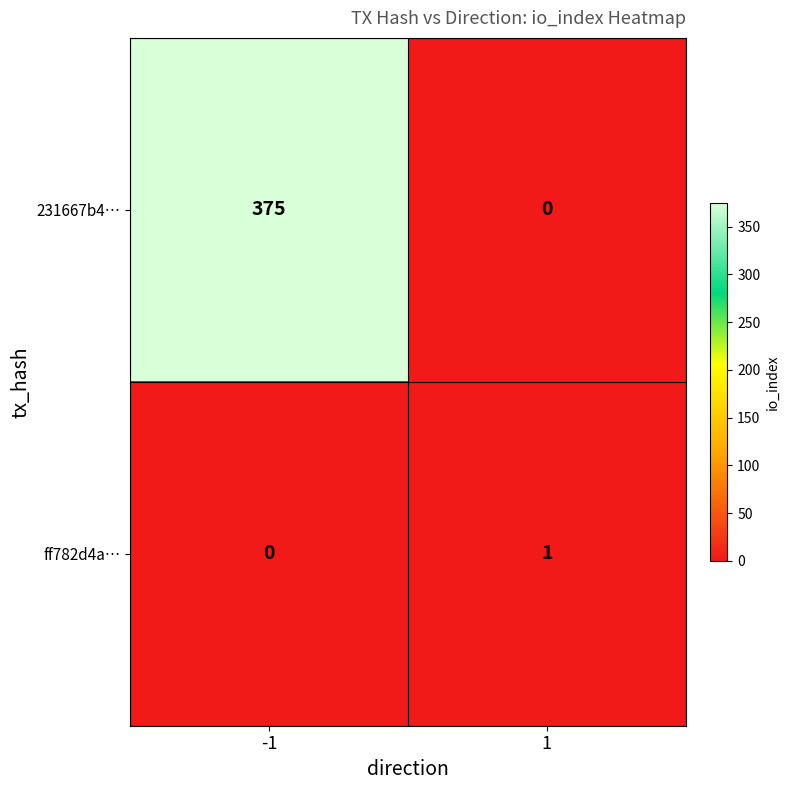

What is the difference between the 231667b4… values at 1 and -1?

375